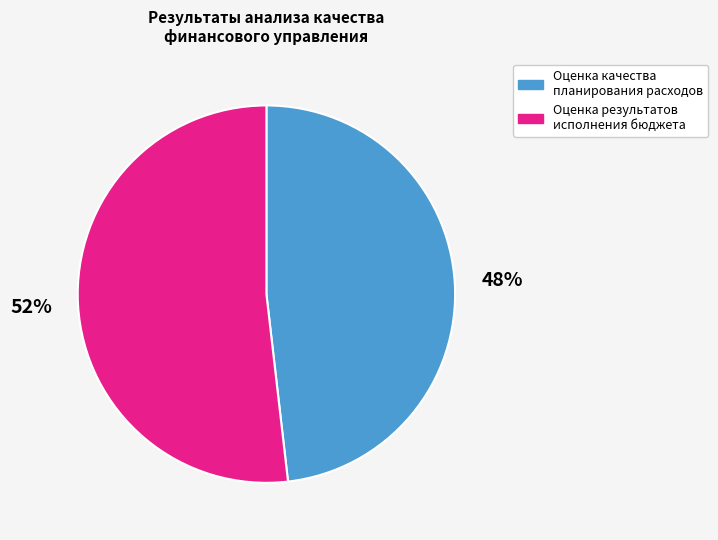

To the nearest percent, what is the difference between the largest and smallest slice percentages?

4%